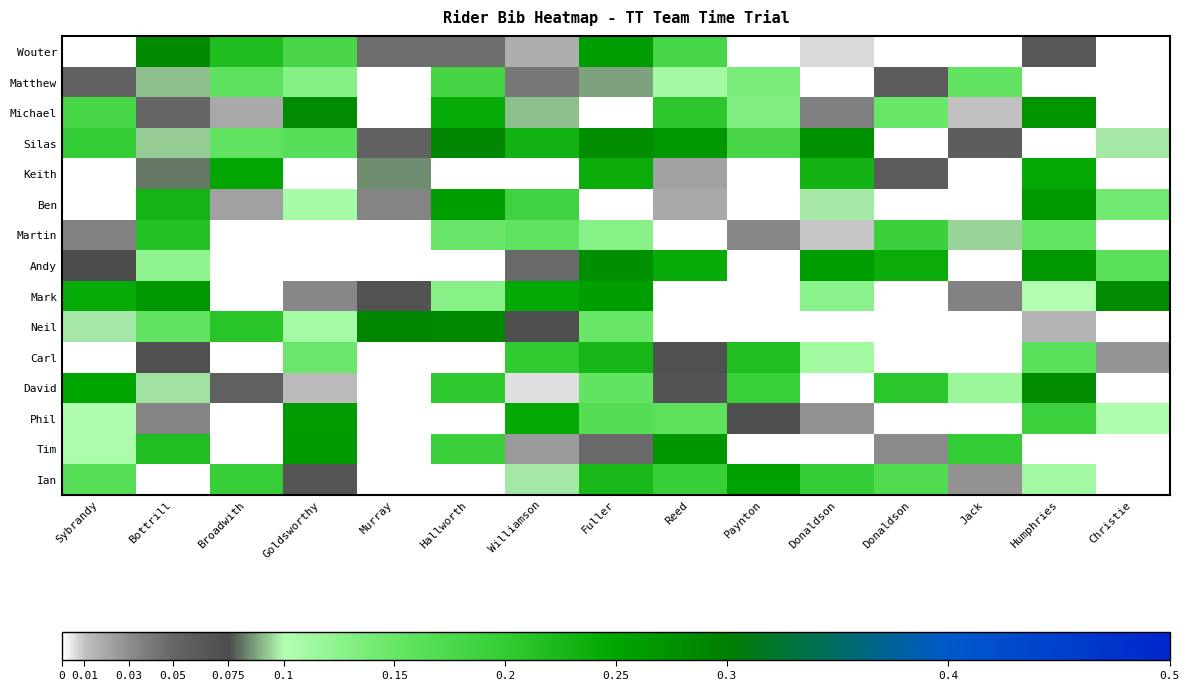

At Williamson, list the series in order from smallest to largest.

Keith, David, Wouter, Tim, Matthew, Andy, Neil, Michael, Ian, Martin, Ben, Carl, Silas, Phil, Mark